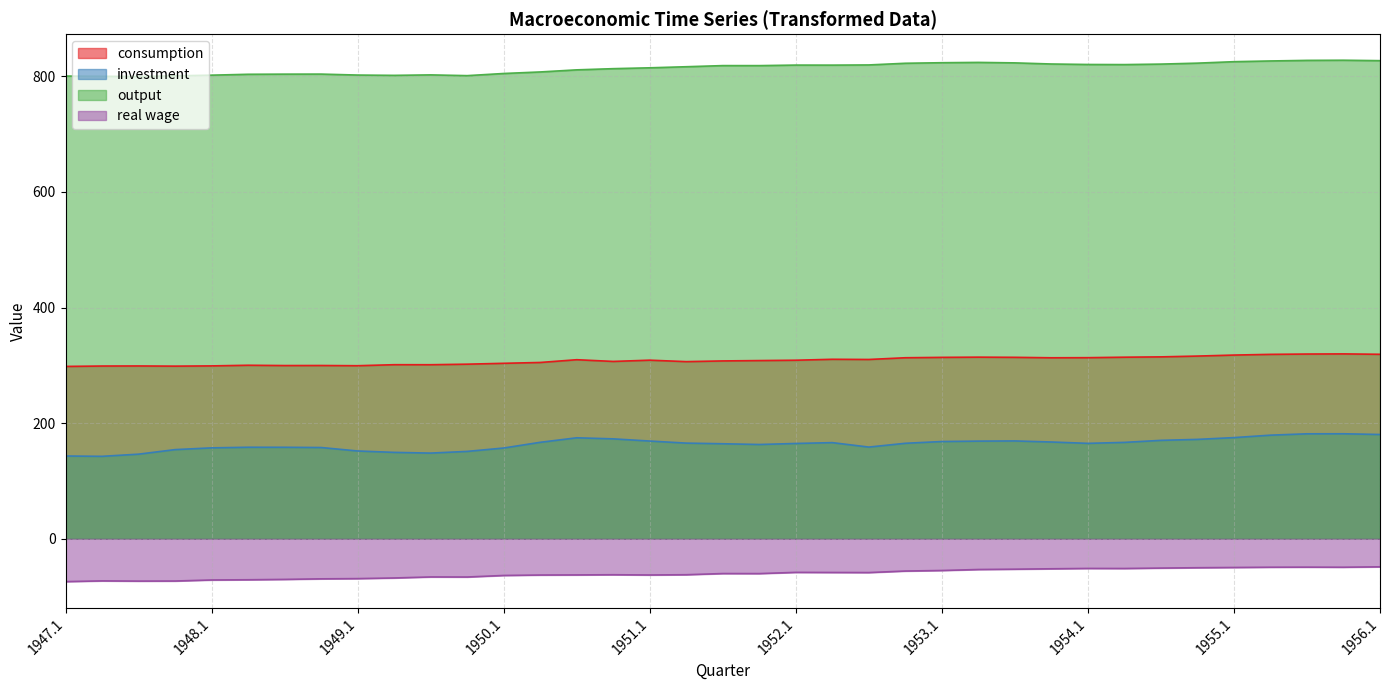

At which category is the sum across all series the highest?

1955.4